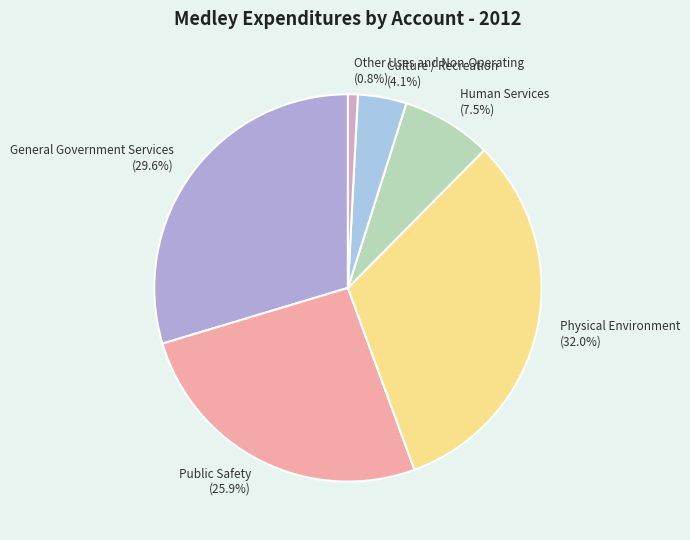

Is the sum of Physical Environment and Other Uses and Non-Operating greater than half?

No